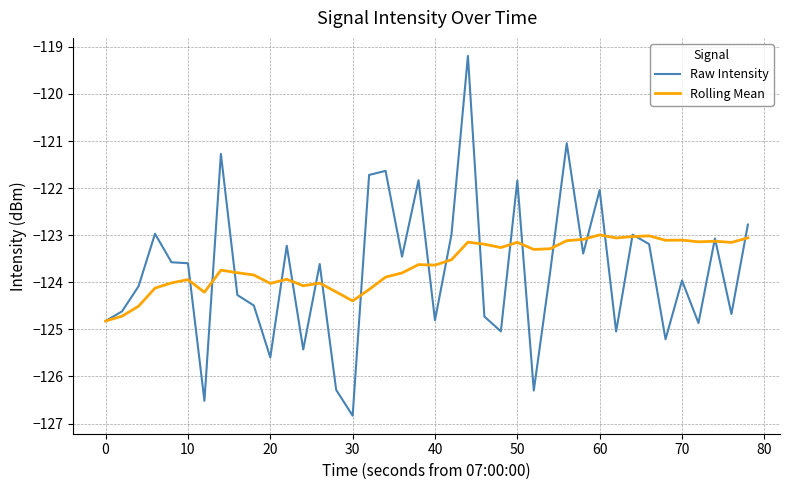

Which series has the largest range (max minus min)?

Raw Intensity